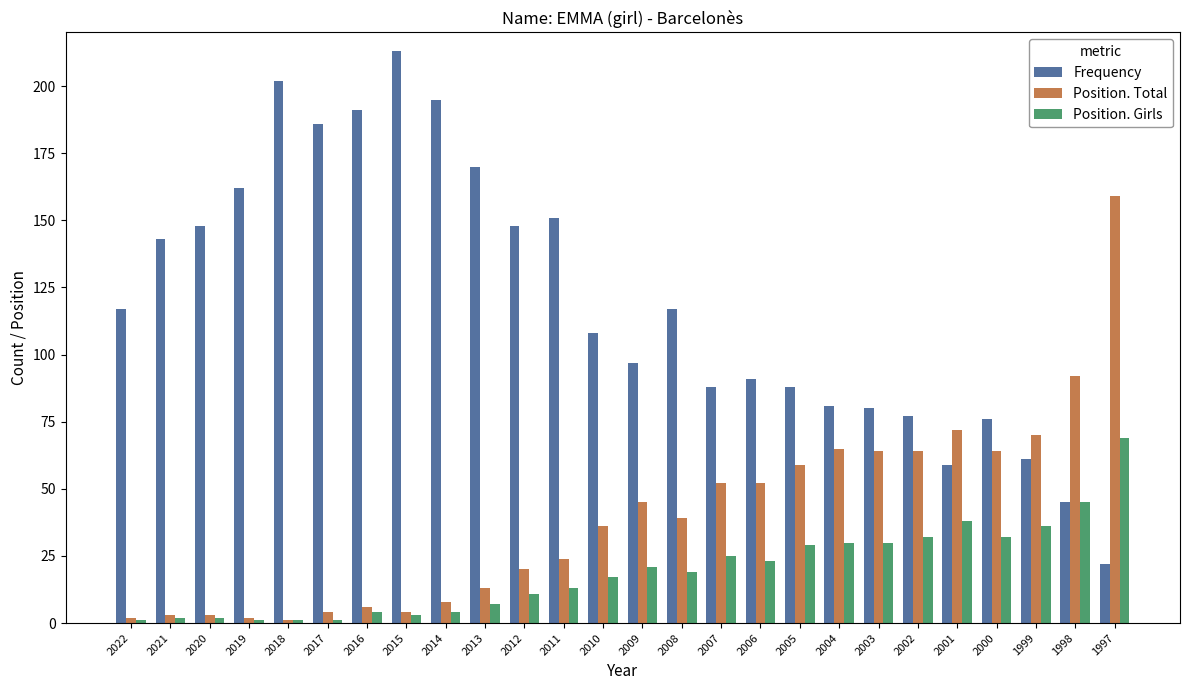

At 2001, list the series in order from largest to smallest.

Position. Total, Frequency, Position. Girls